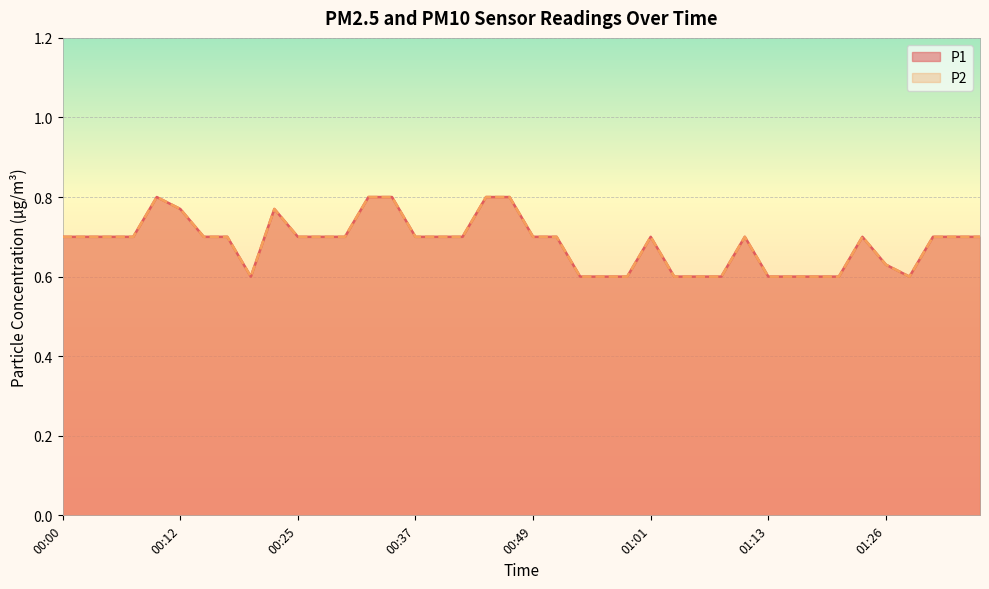

What value does the P2 series have at 00:42?

0.7